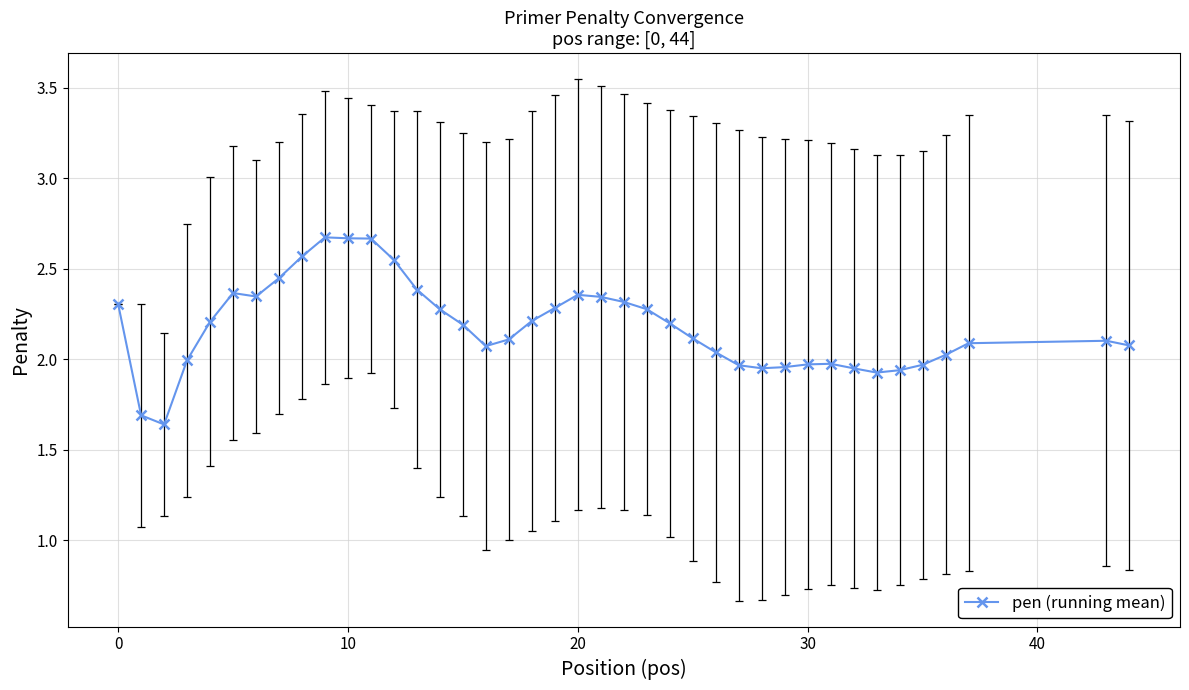

True or false: the data has more than 2 interior local peaks.

True